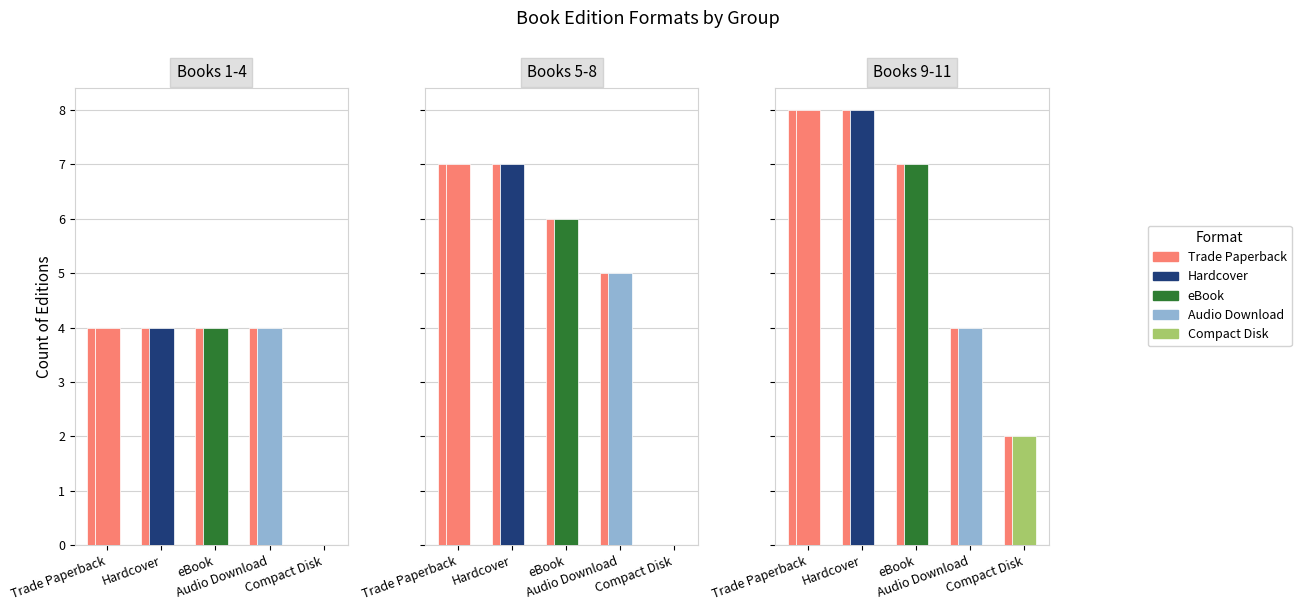

Where is the data nearest to the value 2?

Trade Paperback